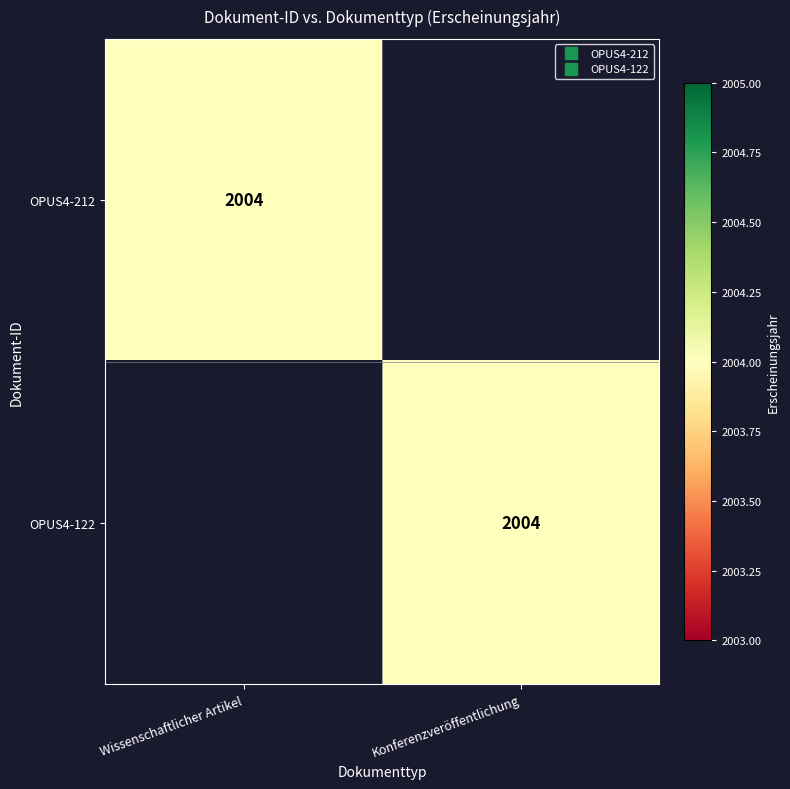

Which has a higher value, Wissenschaftlicher Artikel or Konferenzveröffentlichung?

Wissenschaftlicher Artikel